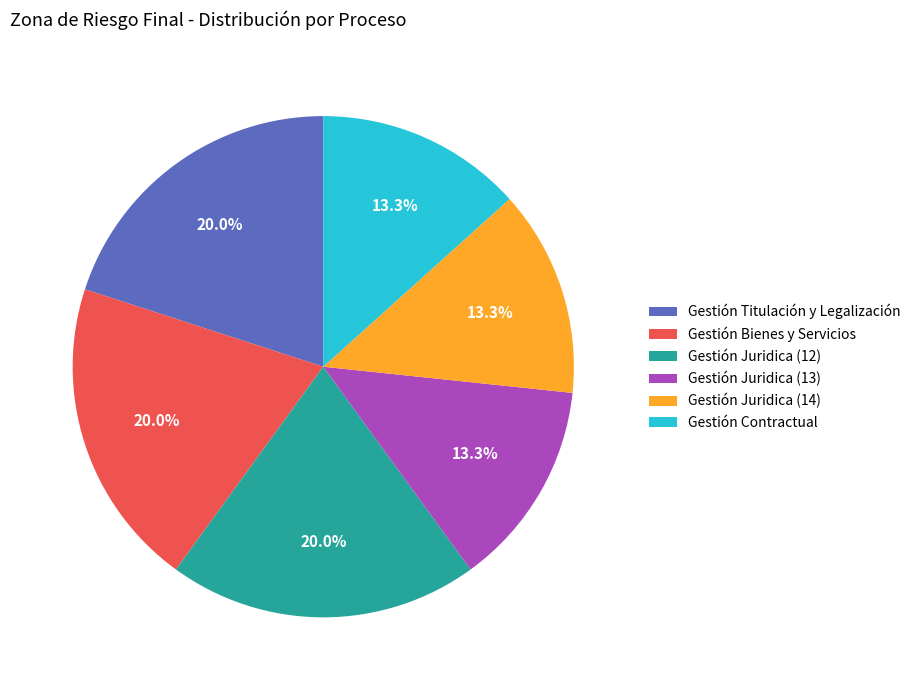

What percentage is NOT represented by Gestión Juridica (12)?

80.0%